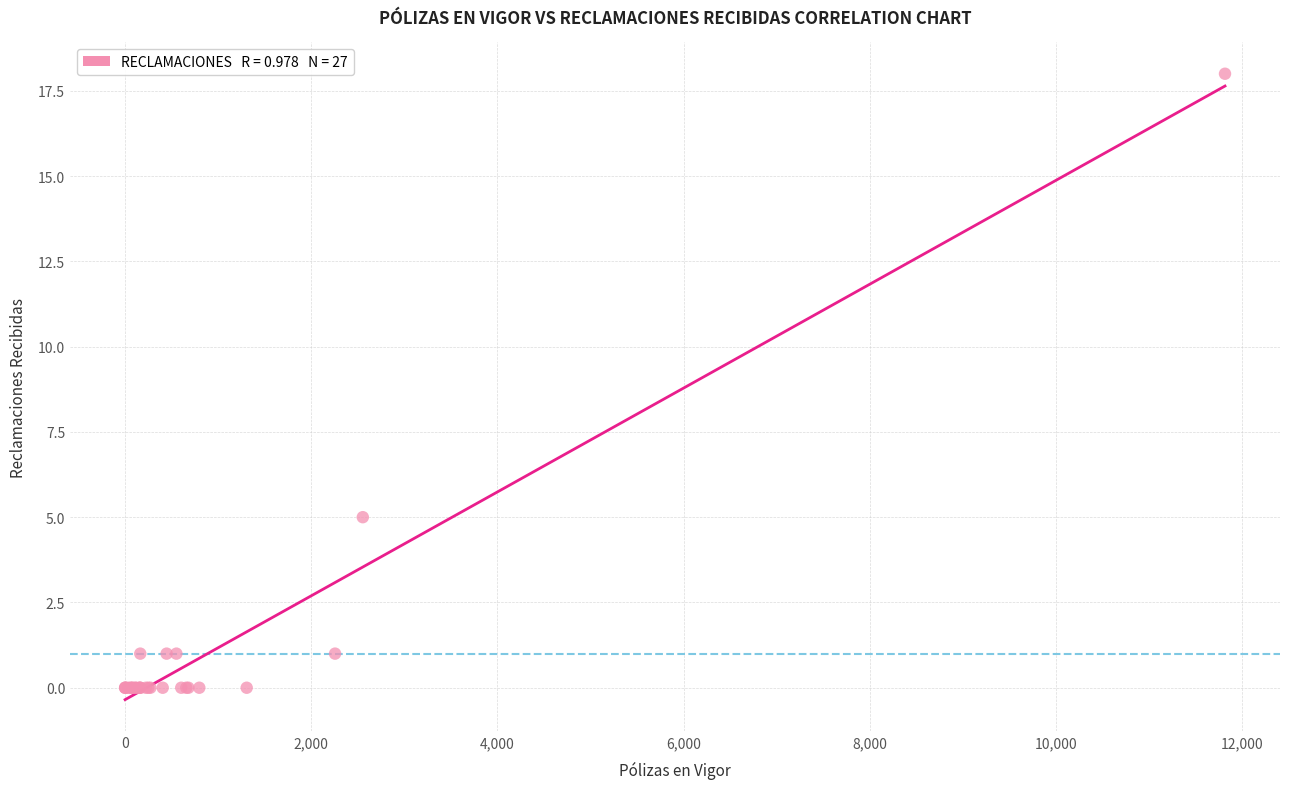

What Y value in the scatter plot is closest to 9?

5